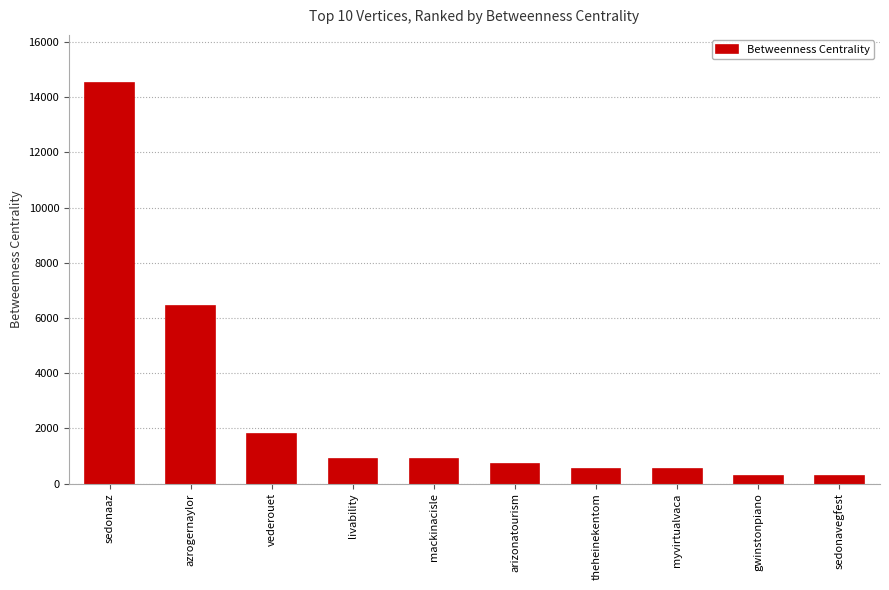

At which label is the value closest to 7392?

azrogernaylor